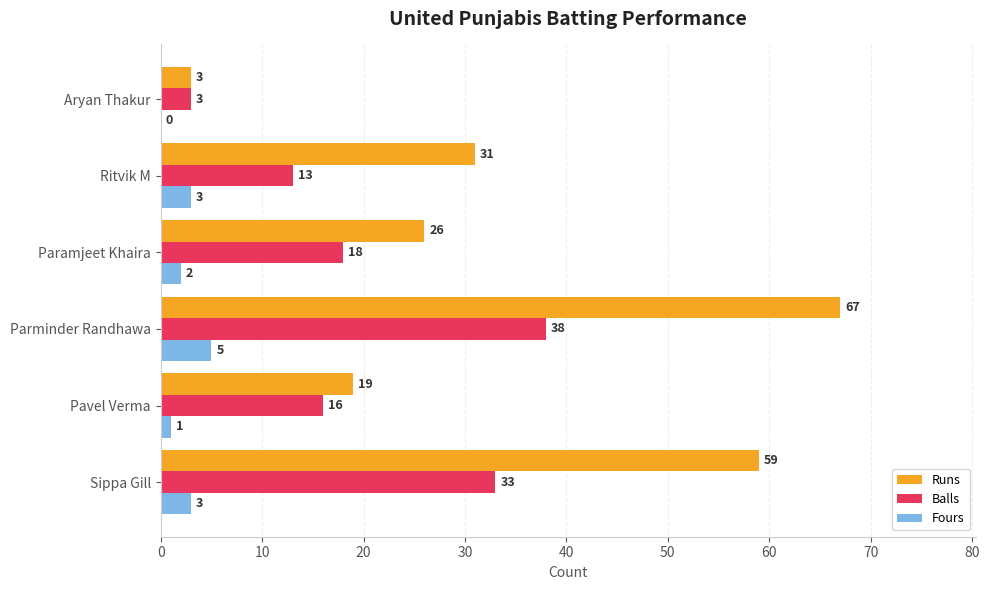

How many Fours values are between 1 and 3?

4